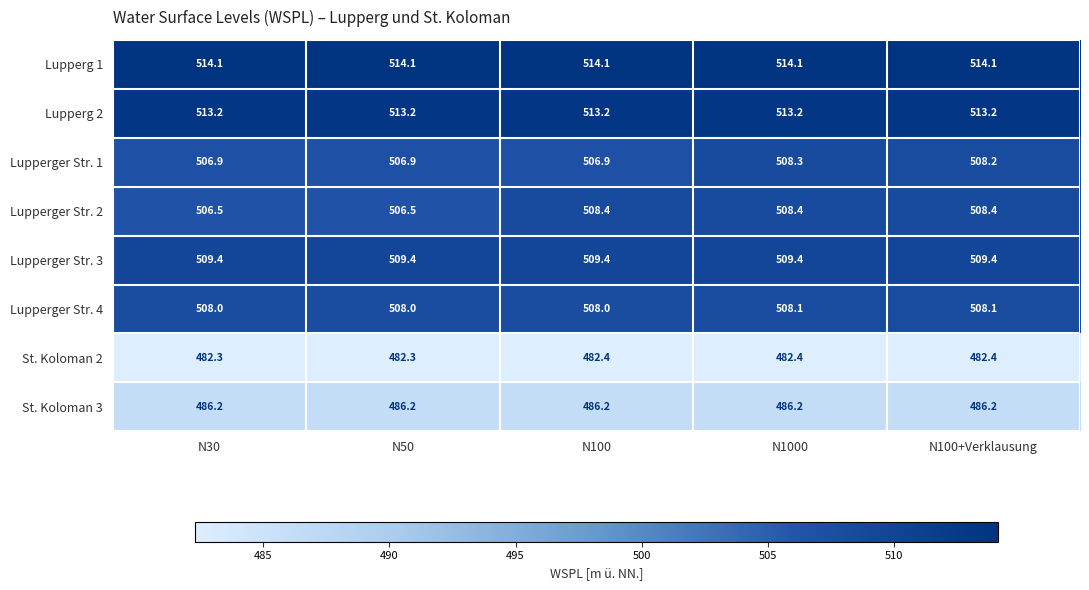

Rank the series at N100+Verklausung from highest to lowest value.

Lupperg 1, Lupperg 2, Lupperger Str. 3, Lupperger Str. 2, Lupperger Str. 1, Lupperger Str. 4, St. Koloman 3, St. Koloman 2